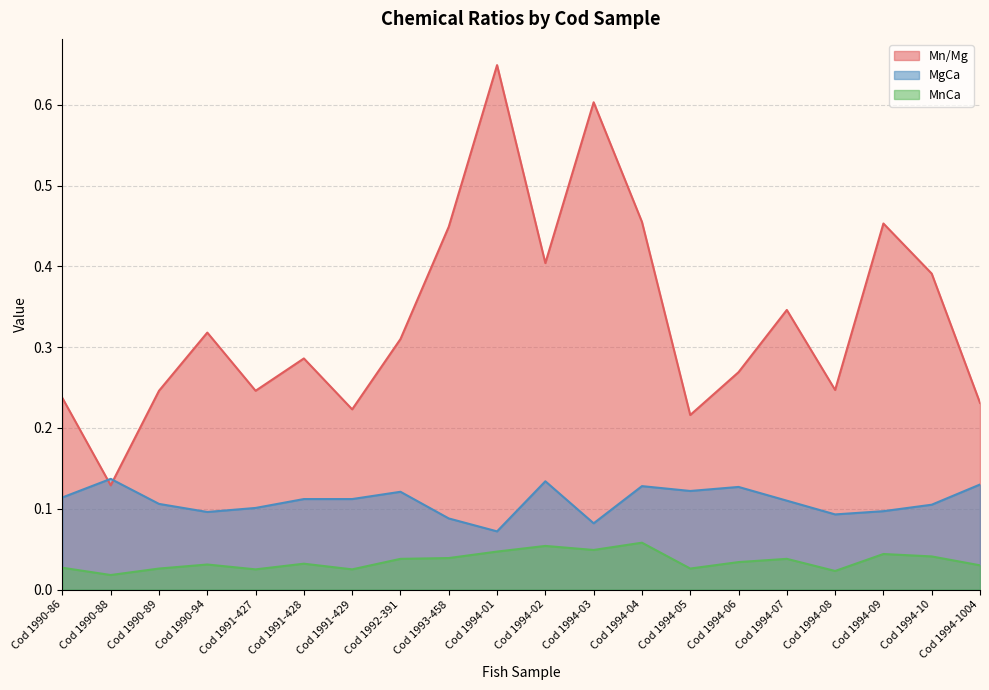

What is the approximate value of Mn/Mg at Cod 1991-428?

0.3